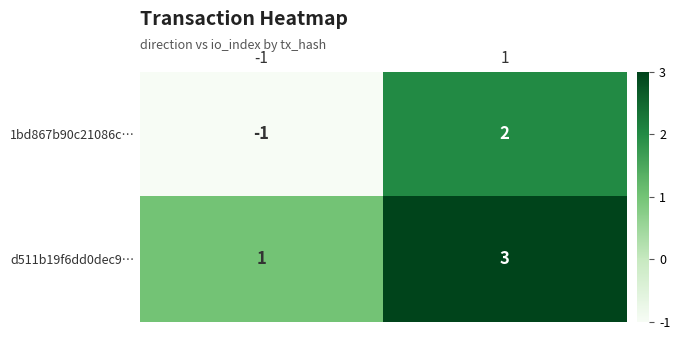

How many 1bd867b90c21086c… values are between -1 and 2?

2